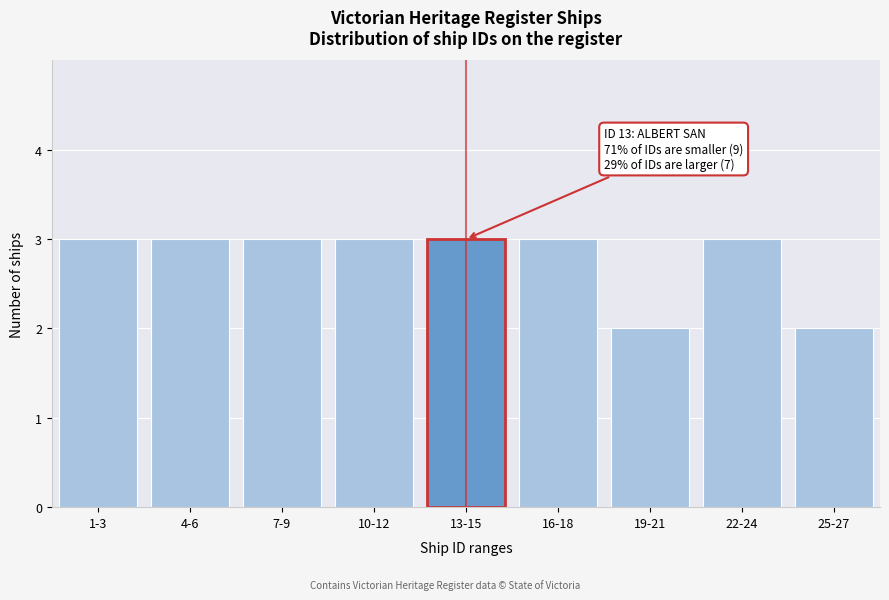

Reading left to right, list all the values displayed in this chart.

1-3=3	4-6=3	7-9=3	10-12=3	13-15=3	16-18=3	19-21=2	22-24=3	25-27=2